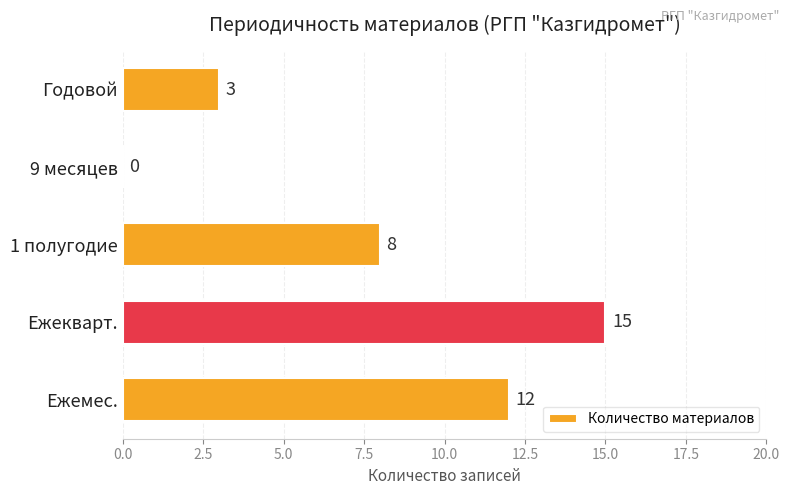

Count the values in the range 3 to 12.

3